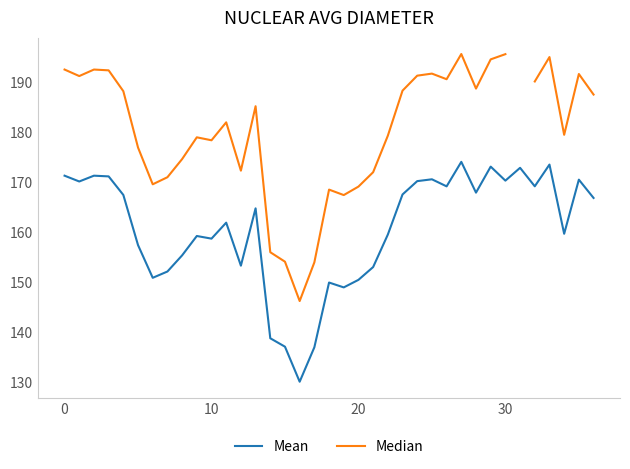

Is it true that Mean equals 61.3 at 32?

False